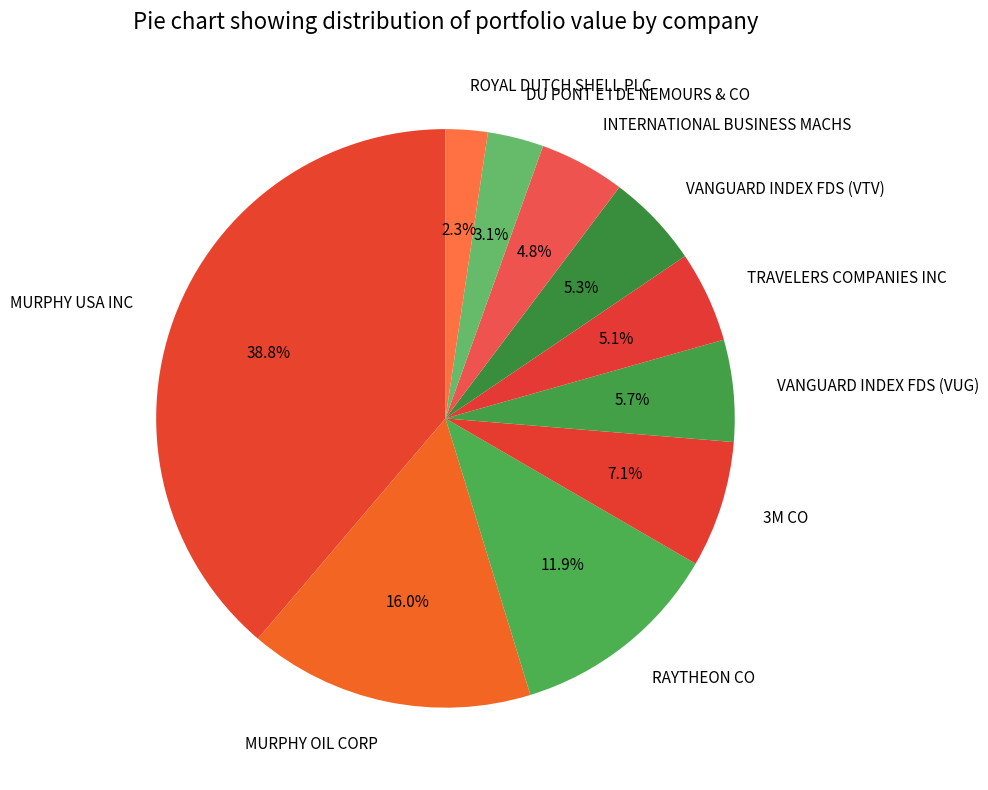

To the nearest percent, what portion does MURPHY OIL CORP represent?

16%